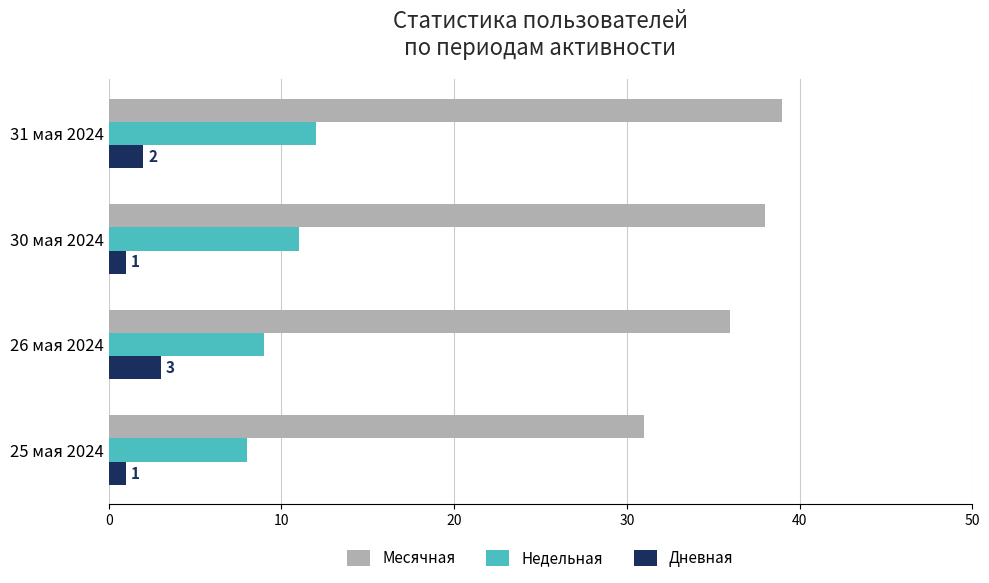

What is the highest value of the Недельная series?

12